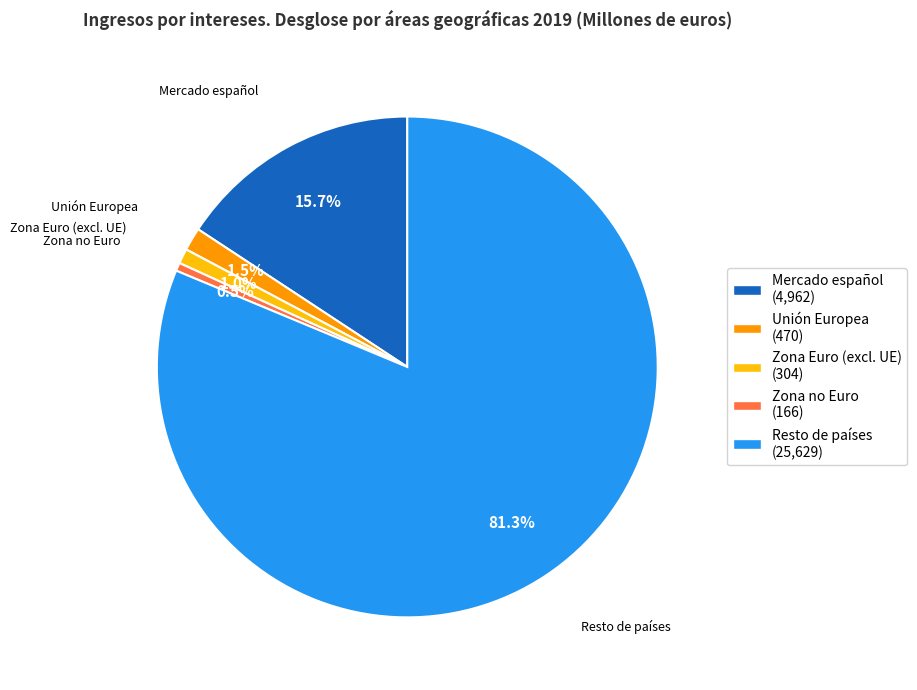

How many slices are in this pie chart?

5